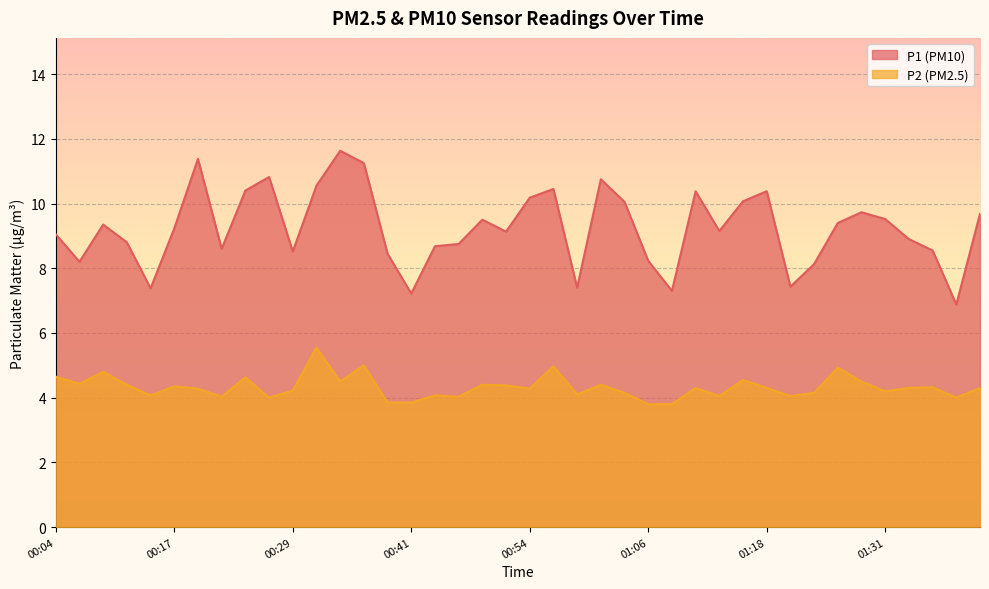

True or false: P2 and P1 cross at least once.

False